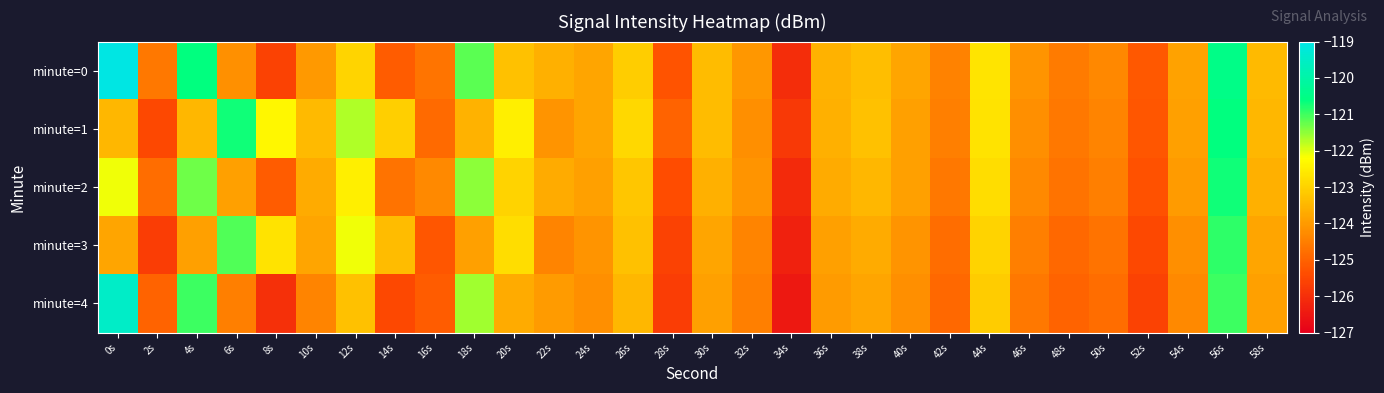

Reading left to right, extract all data points from this chart.

minute=0: 0s=-119.0	2s=-124.6	4s=-120.6	6s=-124.2	8s=-125.6	10s=-124.0	12s=-123.0	14s=-125.1	16s=-124.7	18s=-121.2	20s=-123.3	22s=-123.6	24s=-123.8	26s=-123.1	28s=-125.3	30s=-123.4	32s=-124.1	34s=-126.0	36s=-123.6	38s=-123.4	40s=-123.8	42s=-124.4	44s=-122.7	46s=-124.1	48s=-124.6	50s=-124.3	52s=-125.2	54s=-123.9	56s=-120.5	58s=-123.4
minute=1: 0s=-123.5	2s=-125.5	4s=-123.5	6s=-120.7	8s=-122.3	10s=-123.4	12s=-121.7	14s=-123.0	16s=-124.9	18s=-123.6	20s=-122.5	22s=-124.1	24s=-123.8	26s=-122.9	28s=-125.0	30s=-123.4	32s=-124.2	34s=-125.8	36s=-123.6	38s=-123.3	40s=-123.9	42s=-124.5	44s=-122.7	46s=-124.2	48s=-124.6	50s=-124.4	52s=-125.2	54s=-123.9	56s=-120.6	58s=-123.5
minute=2: 0s=-122.1	2s=-124.8	4s=-121.3	6s=-123.9	8s=-125.1	10s=-123.7	12s=-122.5	14s=-124.7	16s=-124.3	18s=-121.5	20s=-123.0	22s=-123.7	24s=-123.9	26s=-123.2	28s=-125.4	30s=-123.6	32s=-124.1	34s=-126.1	36s=-123.7	38s=-123.5	40s=-123.9	42s=-124.6	44s=-122.8	46s=-124.3	48s=-124.7	50s=-124.5	52s=-125.3	54s=-124.0	56s=-120.7	58s=-123.6
minute=3: 0s=-123.8	2s=-125.7	4s=-123.9	6s=-121.1	8s=-122.7	10s=-123.8	12s=-122.1	14s=-123.4	16s=-125.2	18s=-123.9	20s=-122.8	22s=-124.4	24s=-124.1	26s=-123.3	28s=-125.6	30s=-123.8	32s=-124.4	34s=-126.3	36s=-123.9	38s=-123.7	40s=-124.1	42s=-124.8	44s=-123.0	46s=-124.5	48s=-124.9	50s=-124.7	52s=-125.5	54s=-124.2	56s=-120.9	58s=-123.8
minute=4: 0s=-119.5	2s=-125.0	4s=-121.0	6s=-124.5	8s=-126.0	10s=-124.4	12s=-123.3	14s=-125.5	16s=-125.1	18s=-121.6	20s=-123.7	22s=-124.0	24s=-124.2	26s=-123.5	28s=-125.7	30s=-123.9	32s=-124.5	34s=-126.5	36s=-124.0	38s=-123.8	40s=-124.2	42s=-124.9	44s=-123.1	46s=-124.6	48s=-125.0	50s=-124.8	52s=-125.6	54s=-124.3	56s=-121.0	58s=-123.9